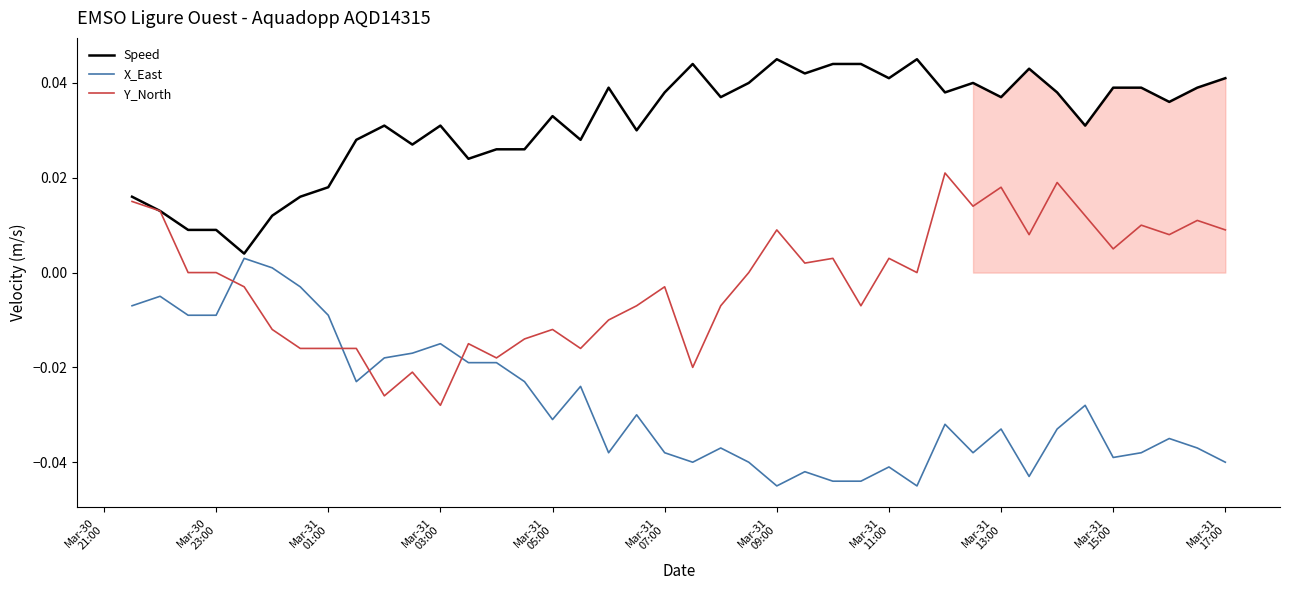

Which series ends up on top after the final intersection of X_East and Y_North?

Y_North